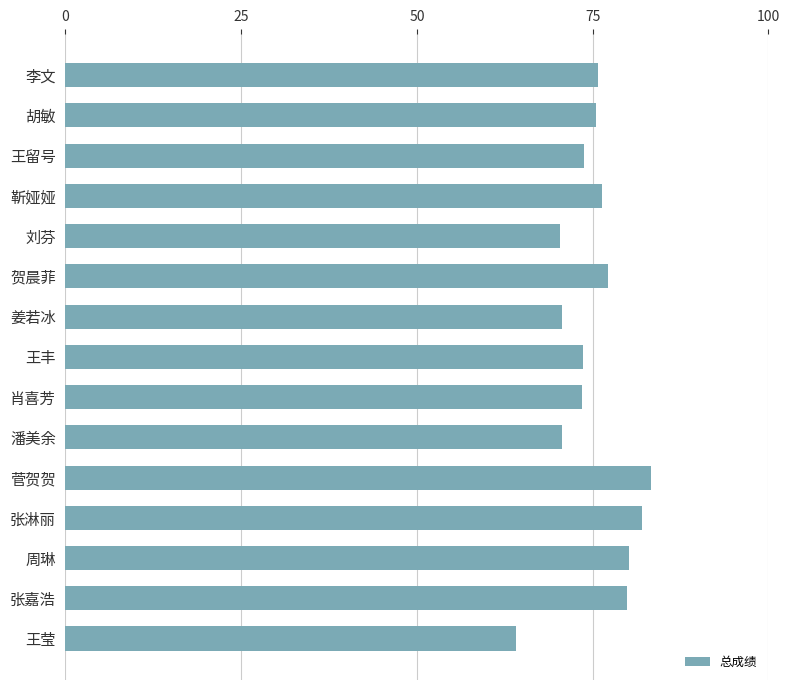

The chart shows a value of 76.3 at 靳娅娅. True or false?

True